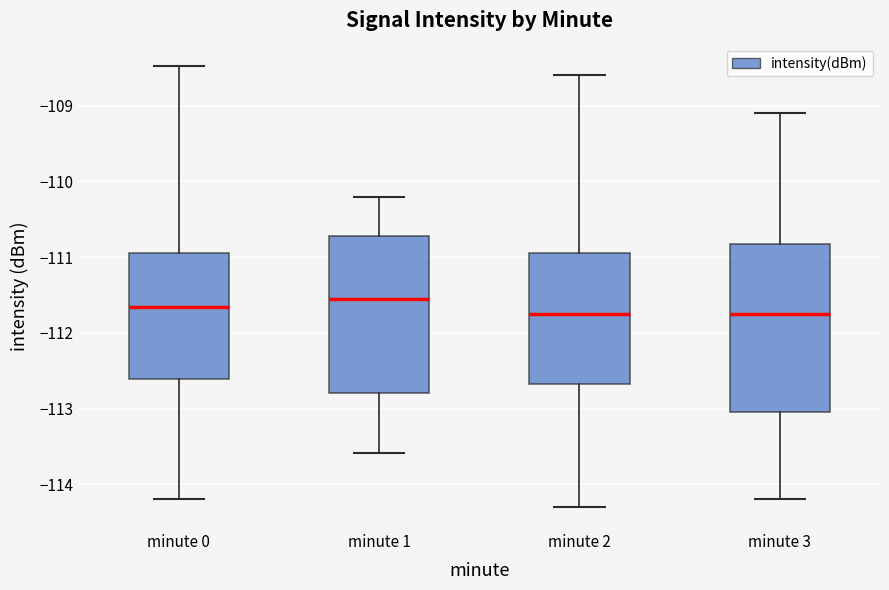

Which box's median line is the highest?

minute 1